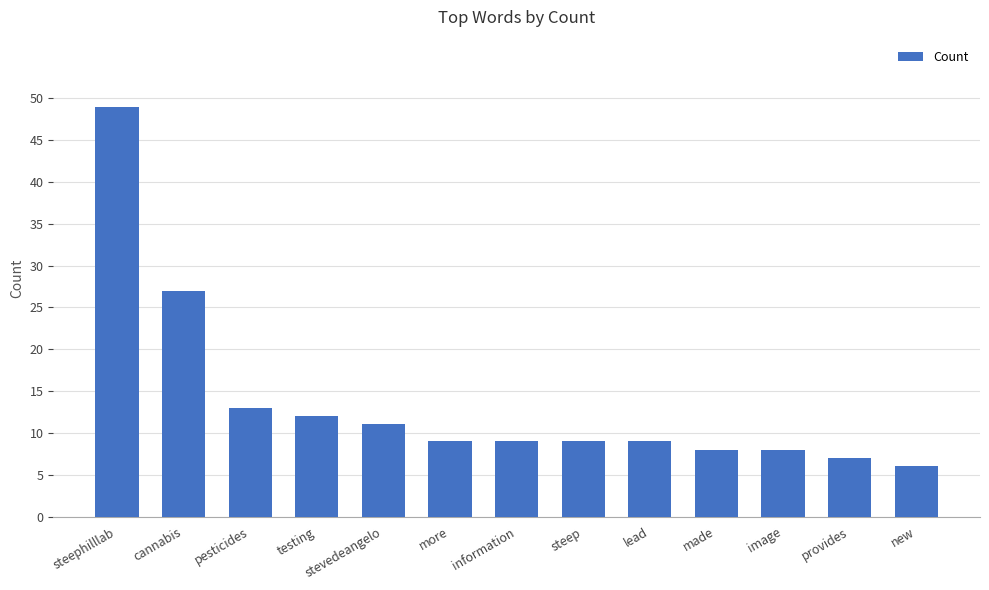

Approximately how many times larger is the value at new compared to information?

0.7